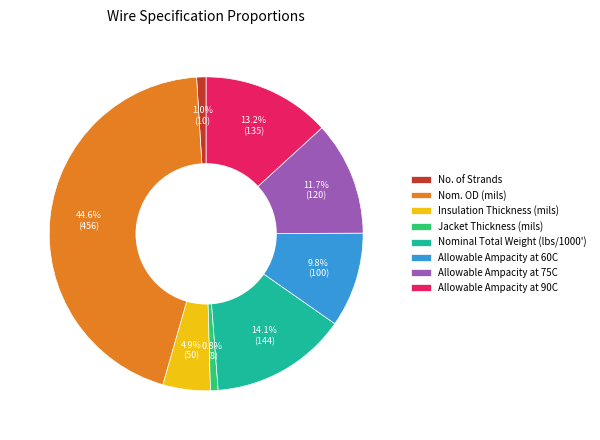

Which has a higher value, Jacket Thickness (mils) or Nominal Total Weight (lbs/1000')?

Nominal Total Weight (lbs/1000')